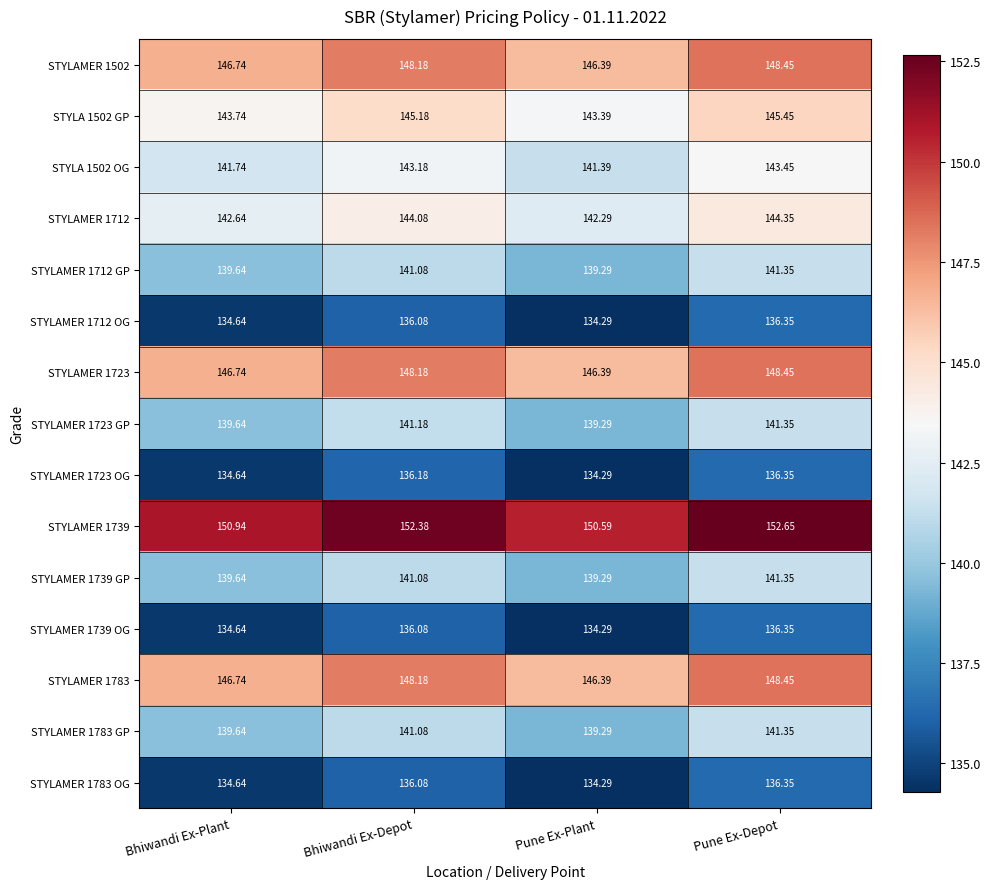

At which label does STYLAMER 1739 reach its peak?

Pune Ex-Depot